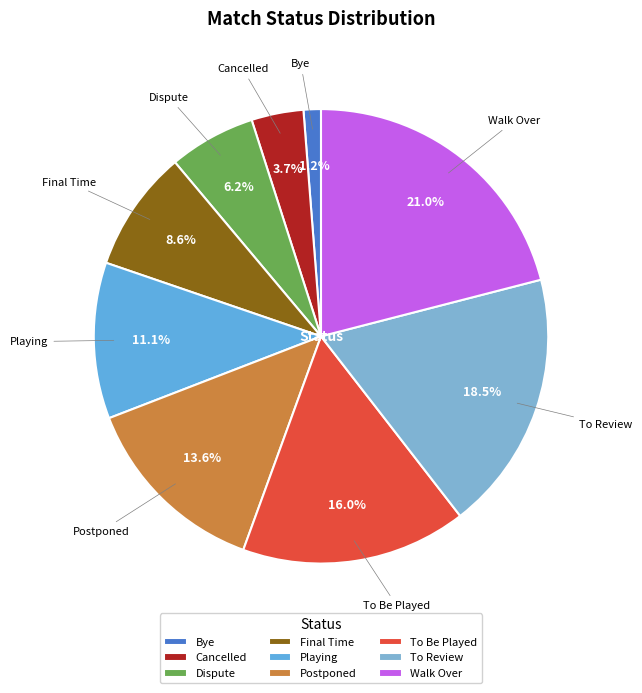

To the nearest percent, what percentage of the pie is Playing?

11%